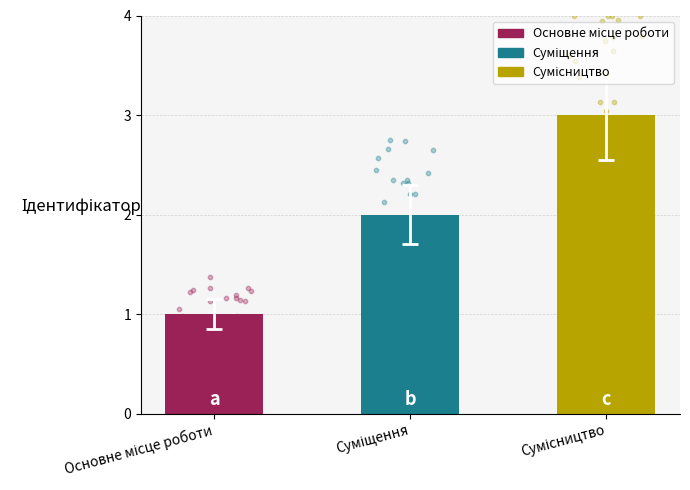

What is the ratio of the value at Сумісництво to the value at Суміщення?

1.5